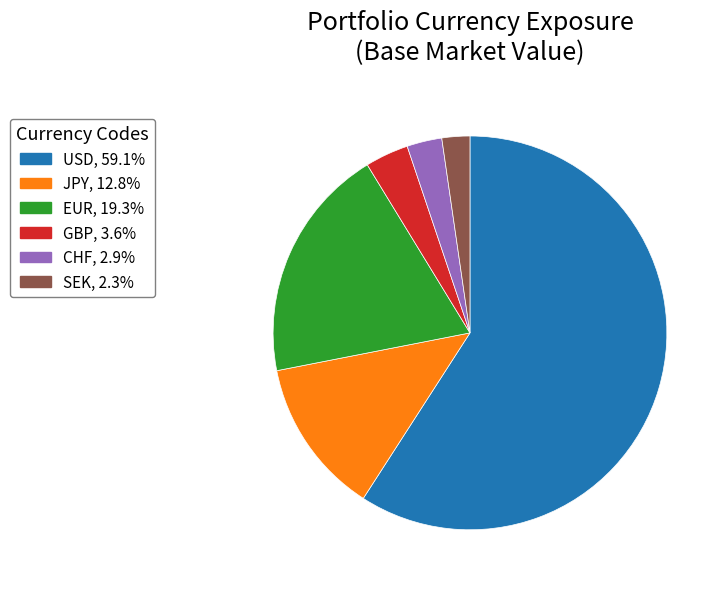

Does any single category account for the majority?

Yes